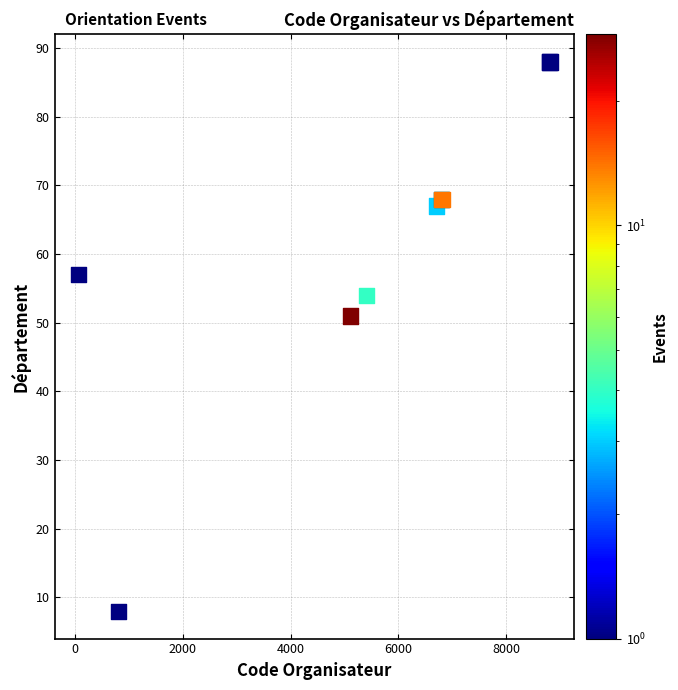

What Y value in the scatter plot is closest to 48?

51